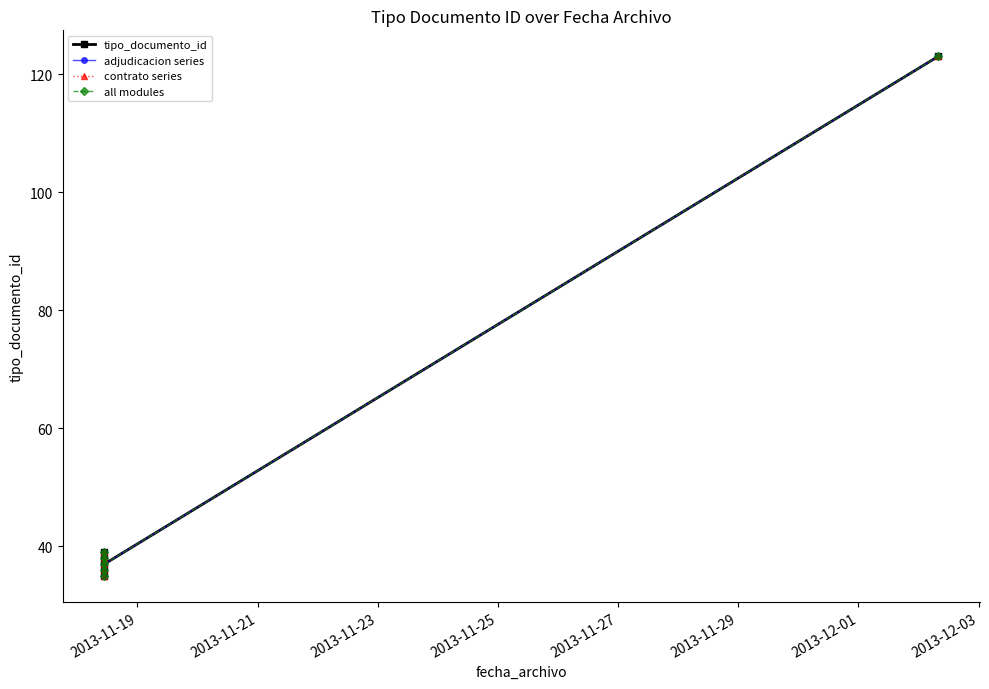

How many data points does each series have?

6